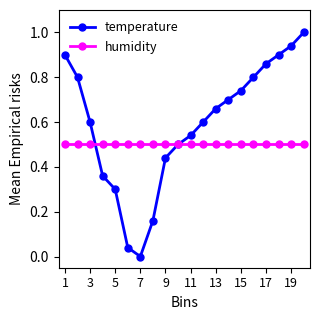

Rank the series by their average value, from highest to lowest.

temperature, humidity